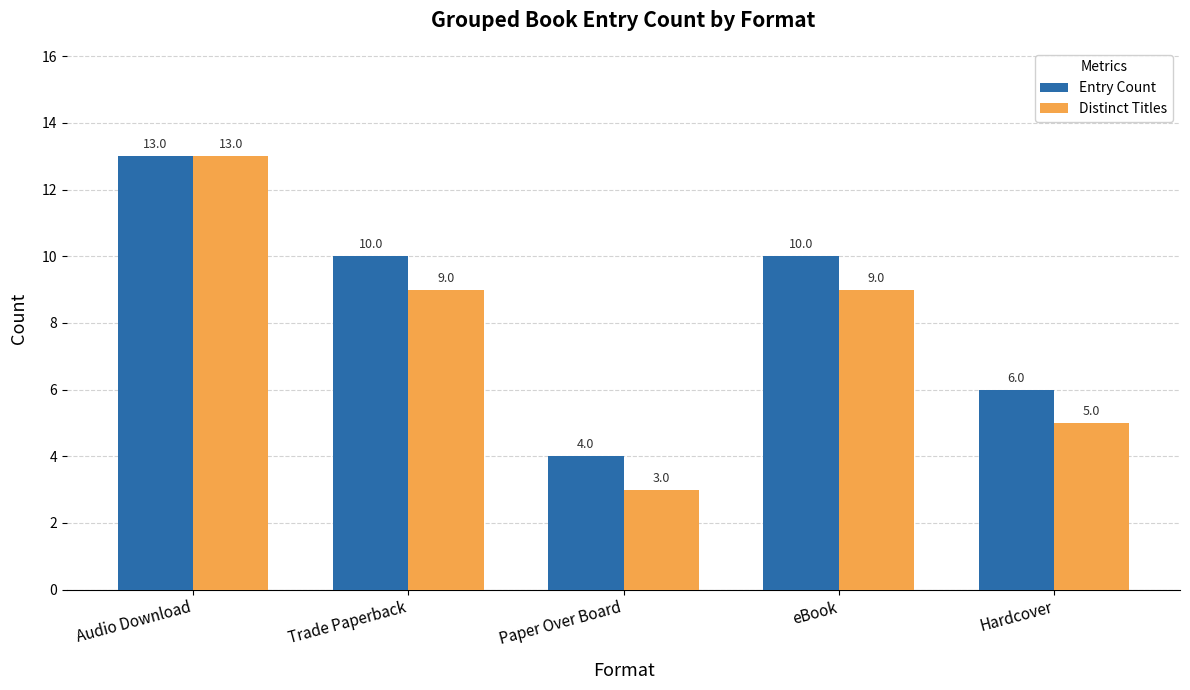

Reading left to right, what are all the values shown in this chart?

Entry Count: 13	10	4	10	6
Distinct Titles: 13	9	3	9	5